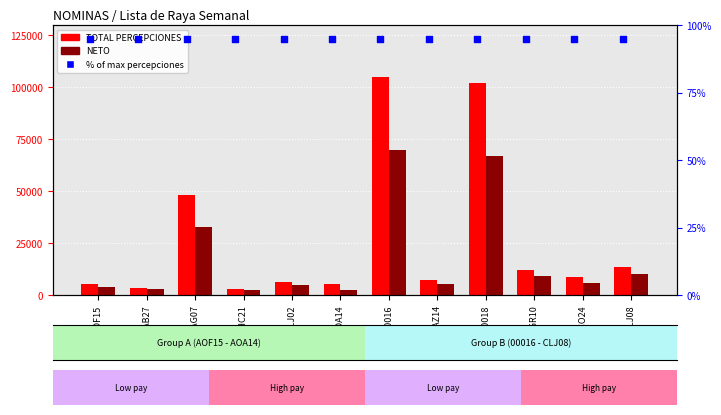

At how many categories does at least one series exceed 38613?

3